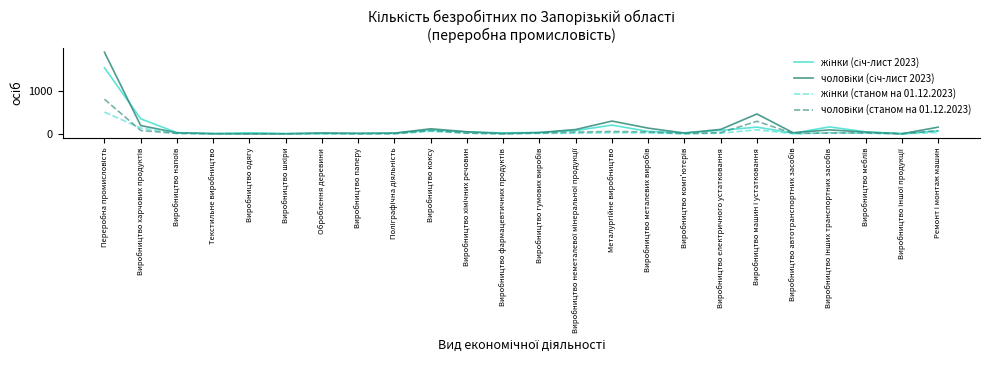

What position from the right is Виробництво коксу?

15